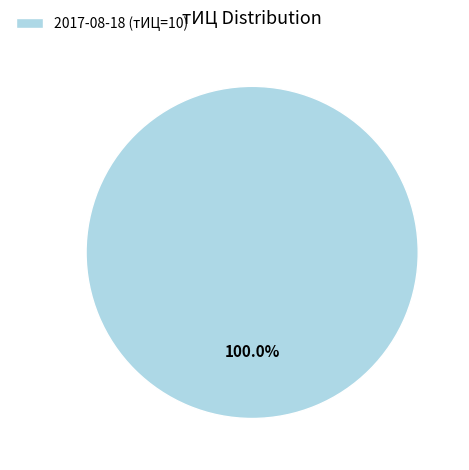

Is 2017-08-18 (тИЦ=10) the majority of the pie?

Yes